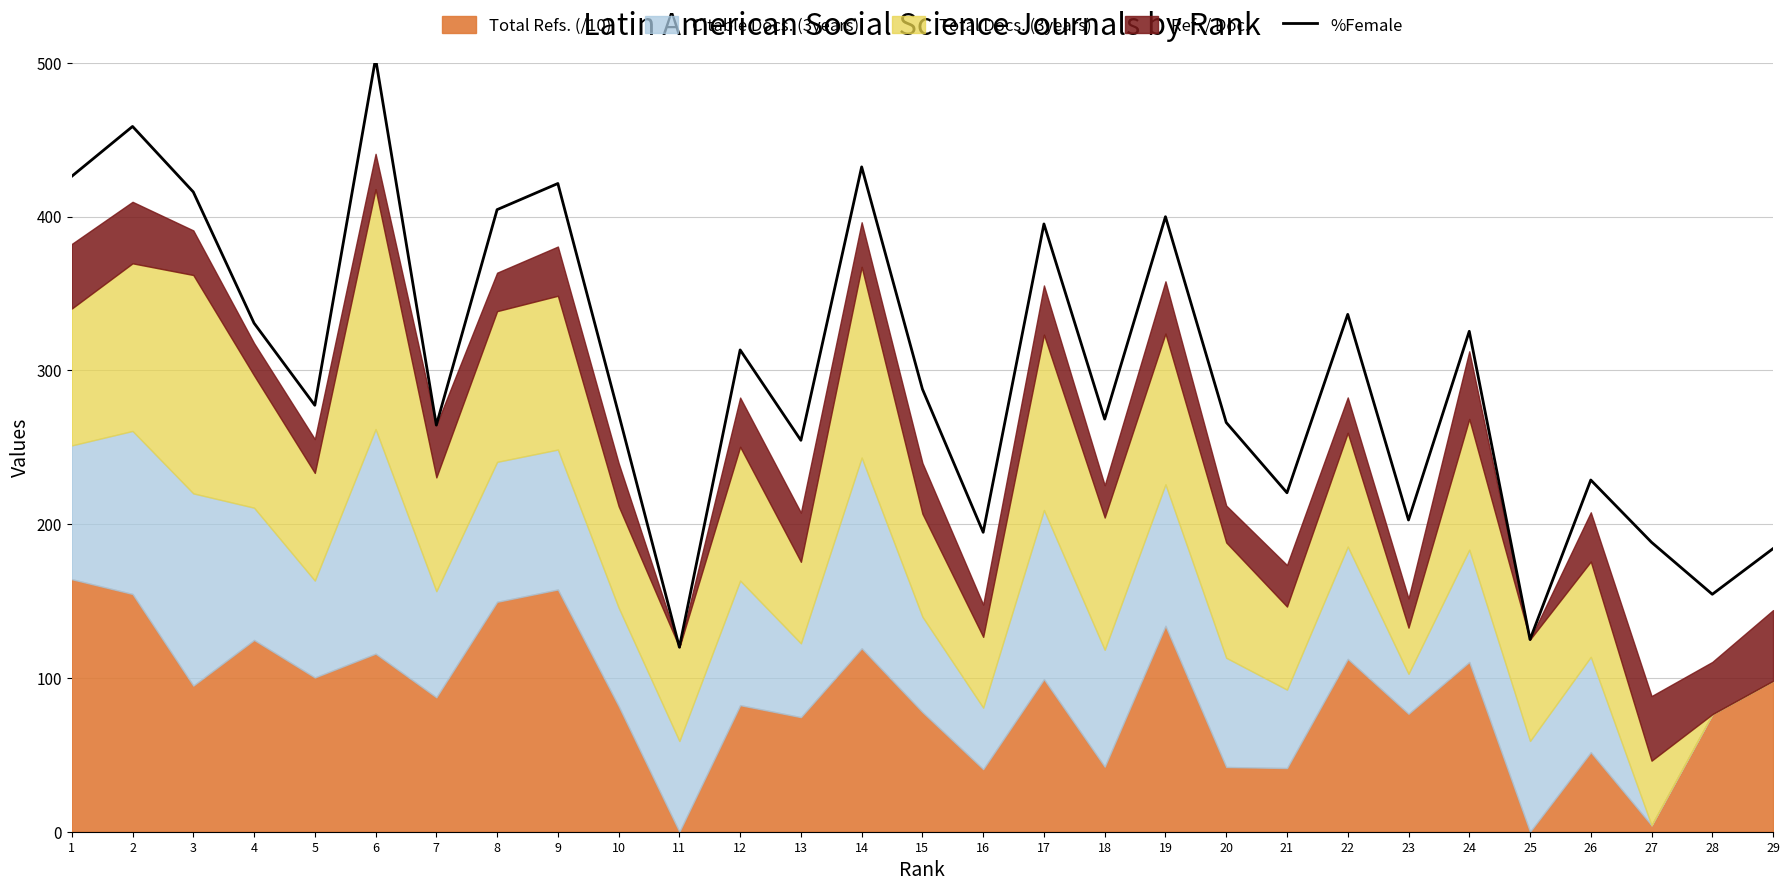

At which label does the data first exceed 277?

1